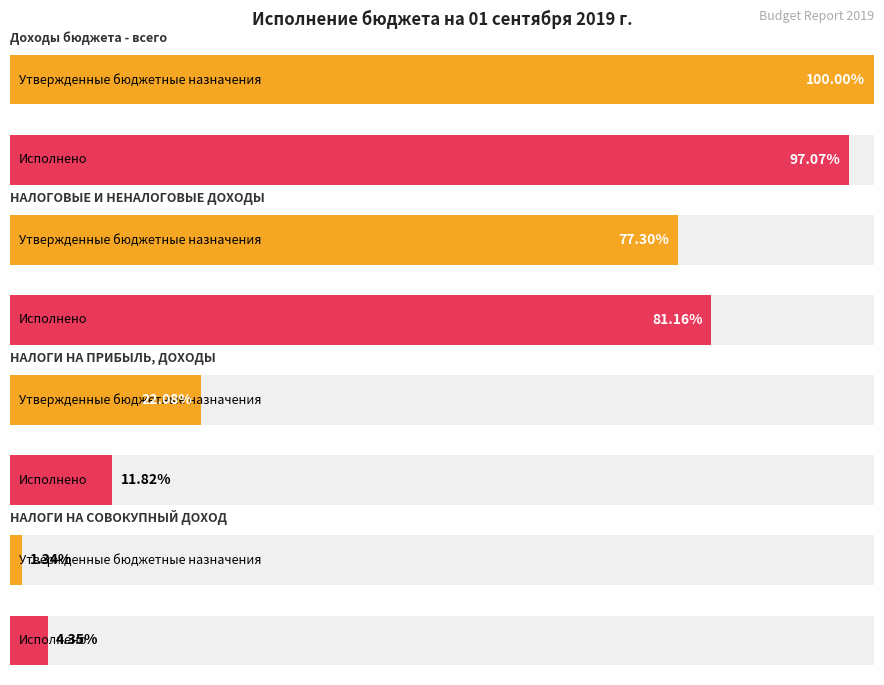

Does the chart contain any negative values?

No